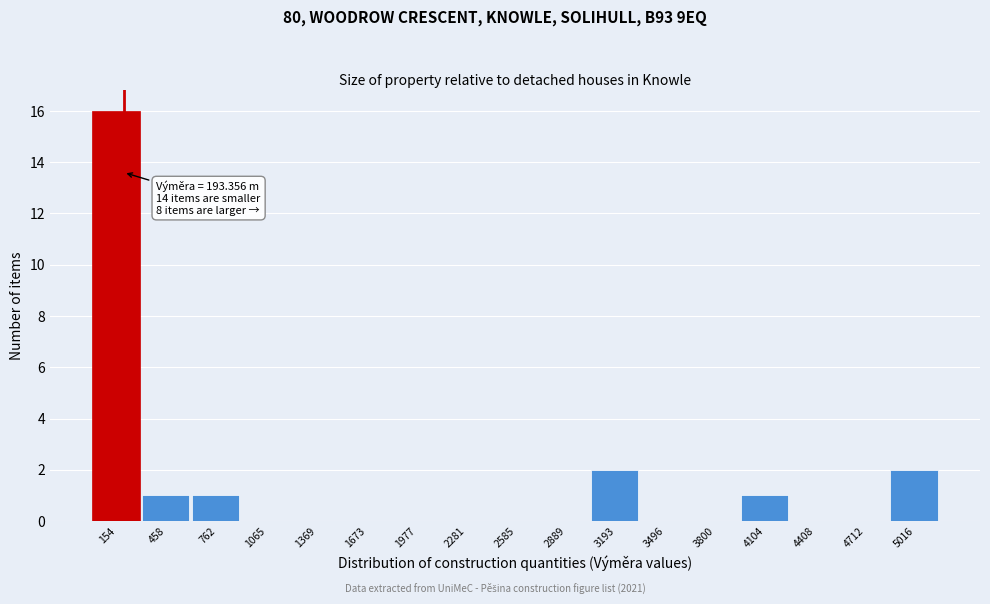

Over which range of the x-axis is the bar tallest?

0 to 300